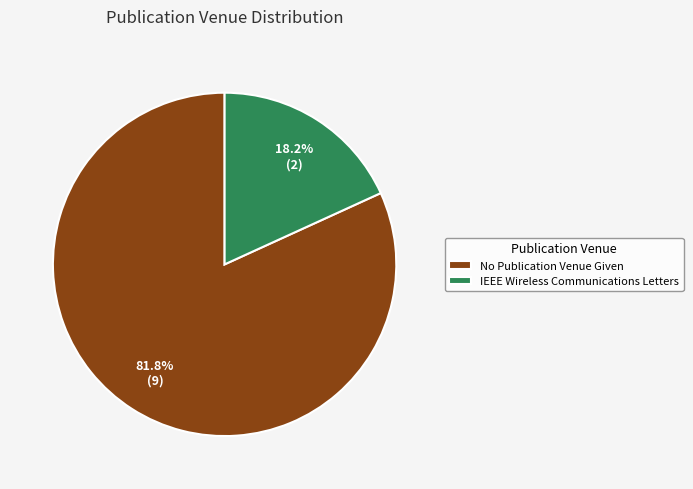

To the nearest percent, what is the average slice percentage?

50%